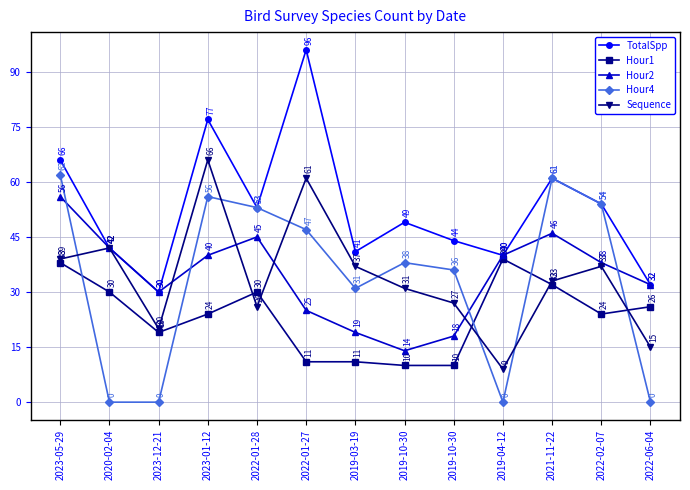

How many series are shown in this chart?

5